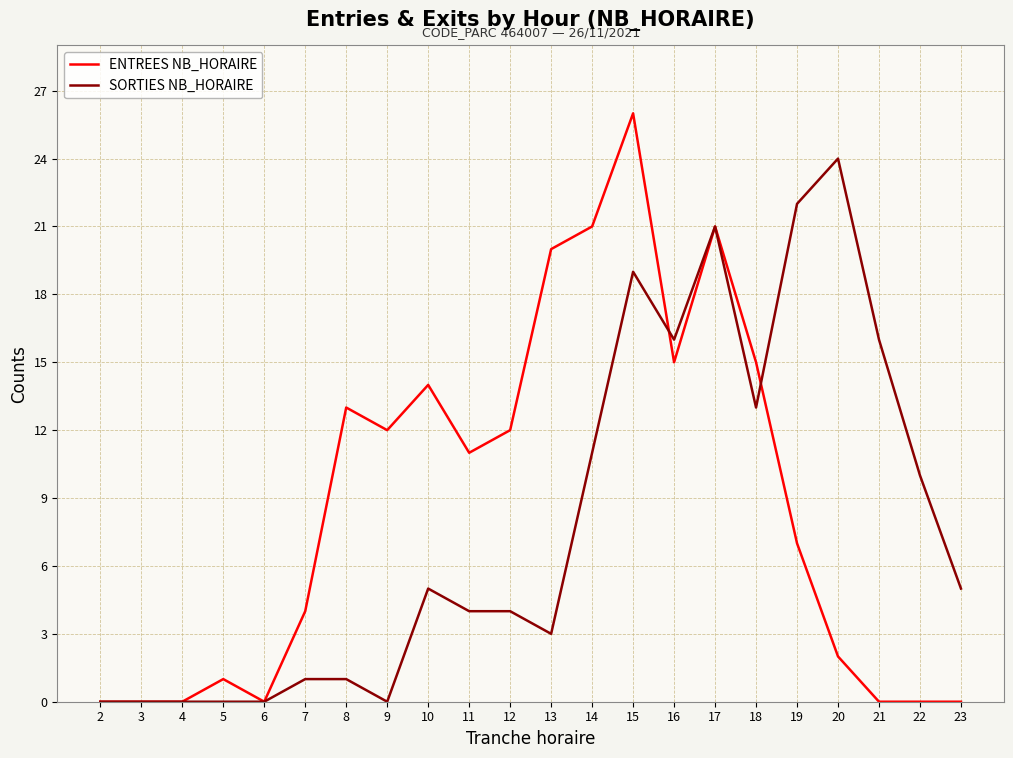

Which category has the highest value across all series?

15